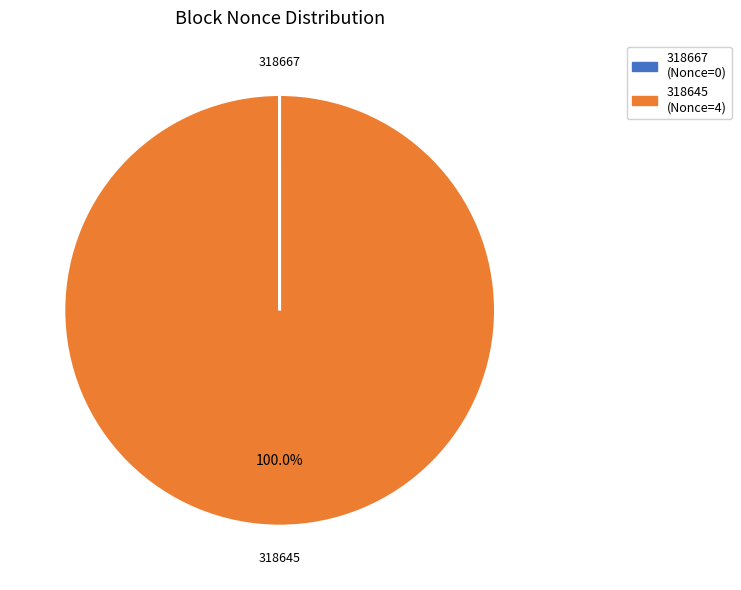

Which category has the biggest portion of the pie?

318645